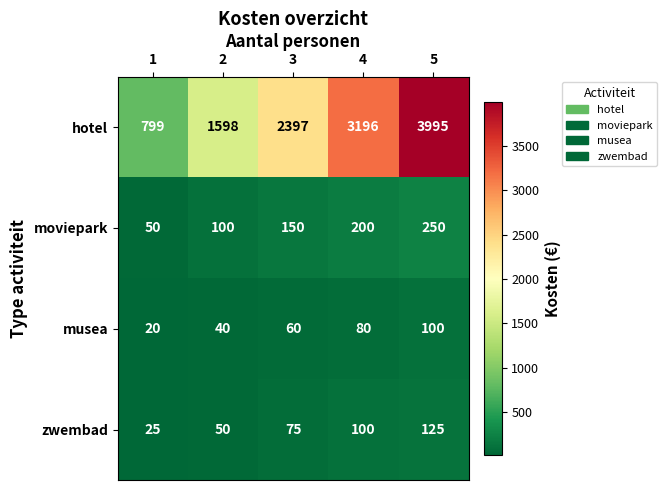

Is it true that musea equals 80 at 4?

True